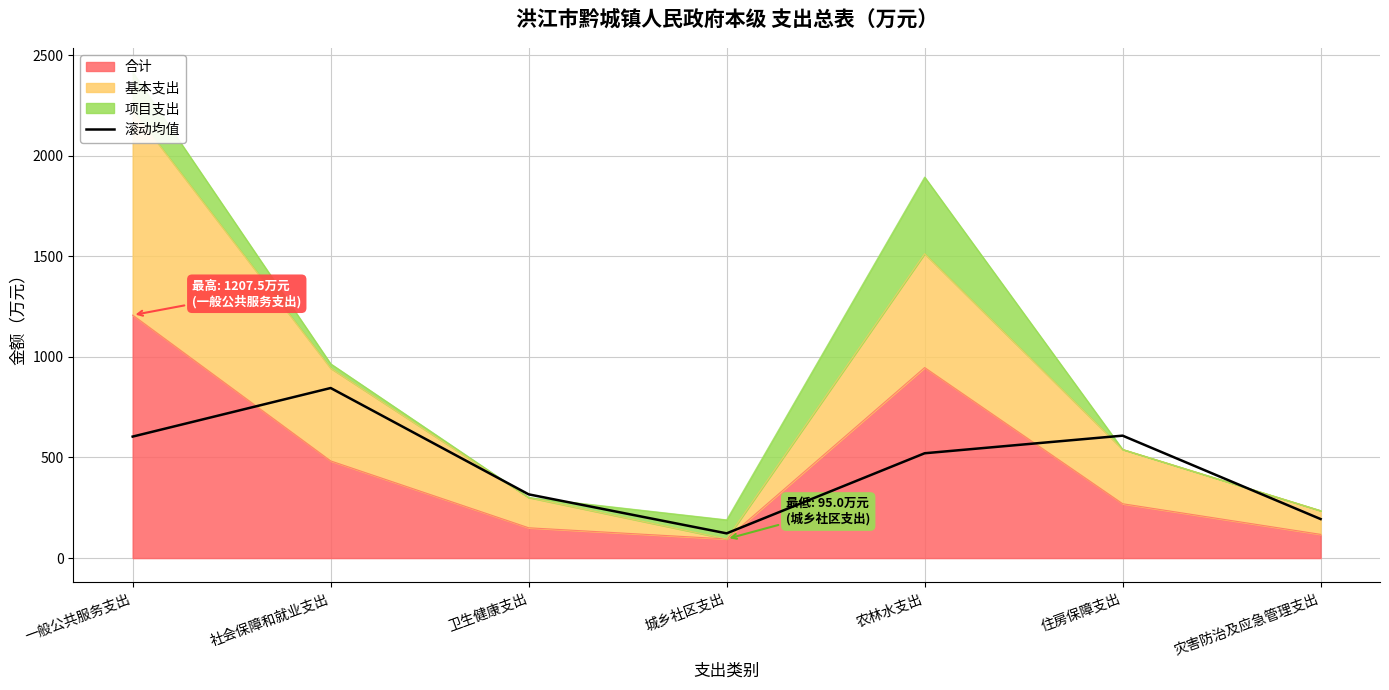

Where is the first local minimum?

城乡社区支出